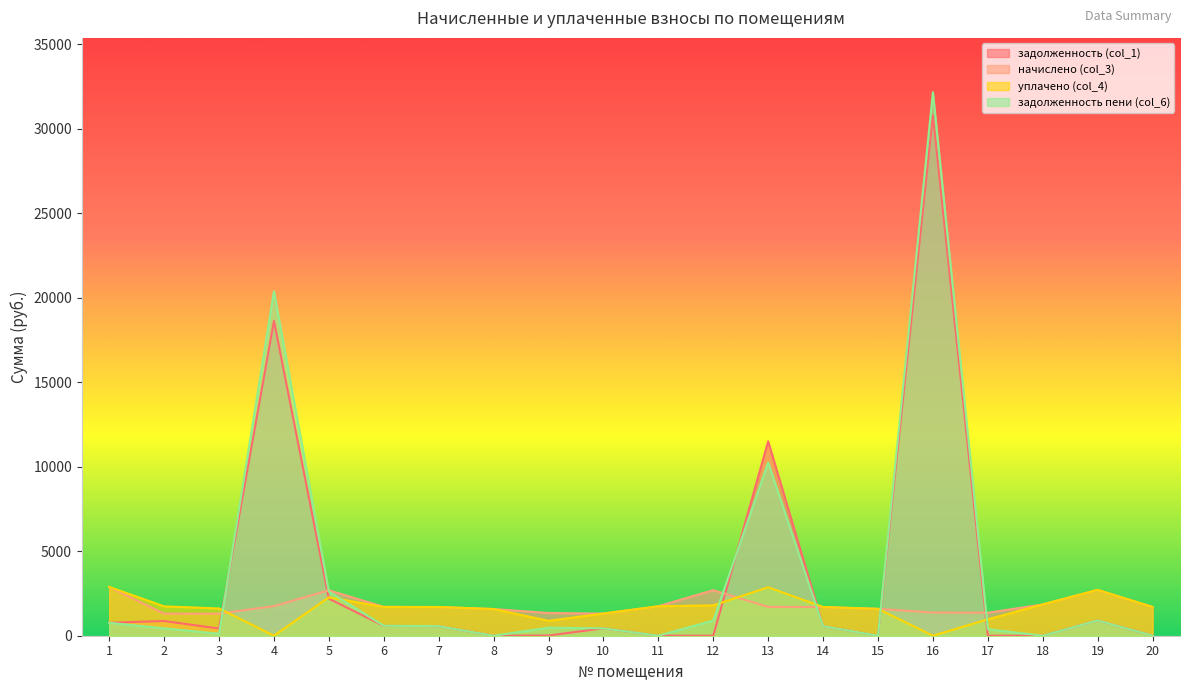

Is it true that задолженность (col_1) equals 17379.6 at 8?

False